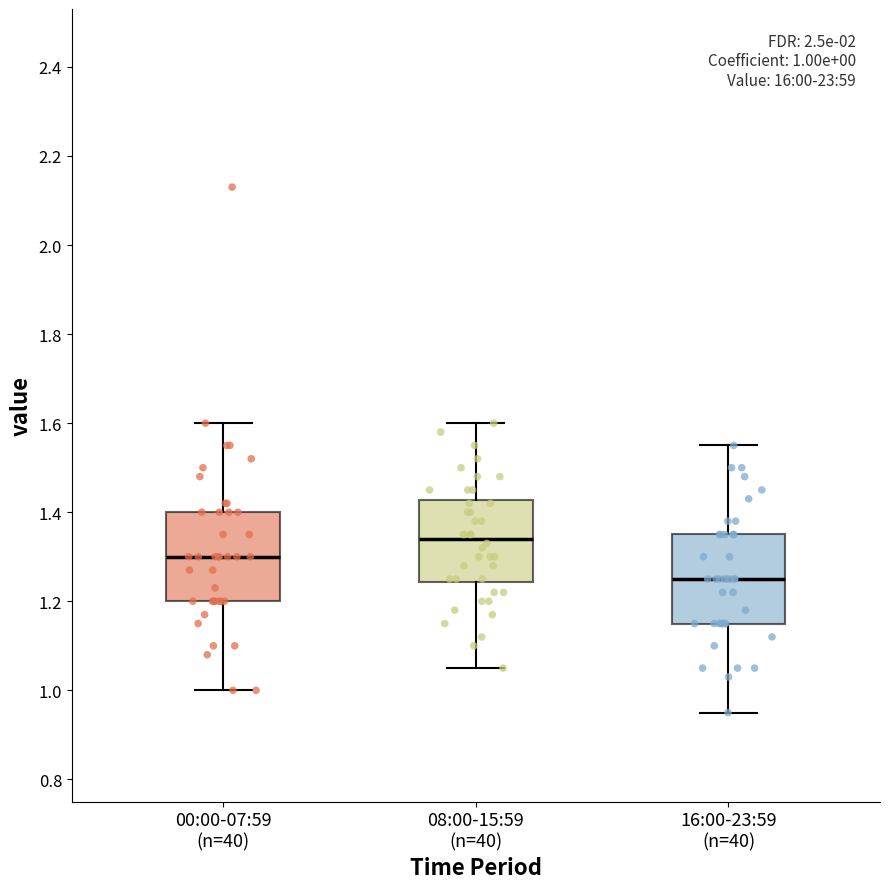

Which box has the lowest median line?

16:00-23:59 (n=40)